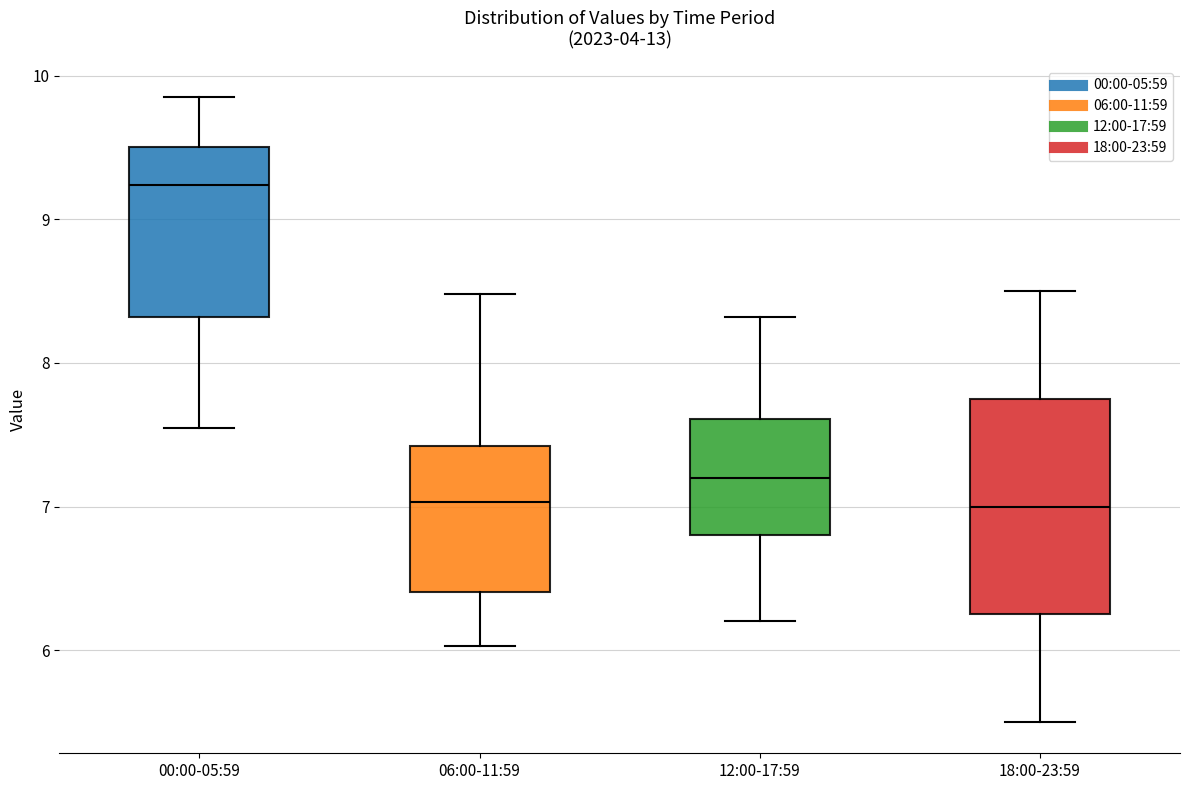

Comparing the boxes themselves (not the whiskers), which one is the tallest?

18:00-23:59